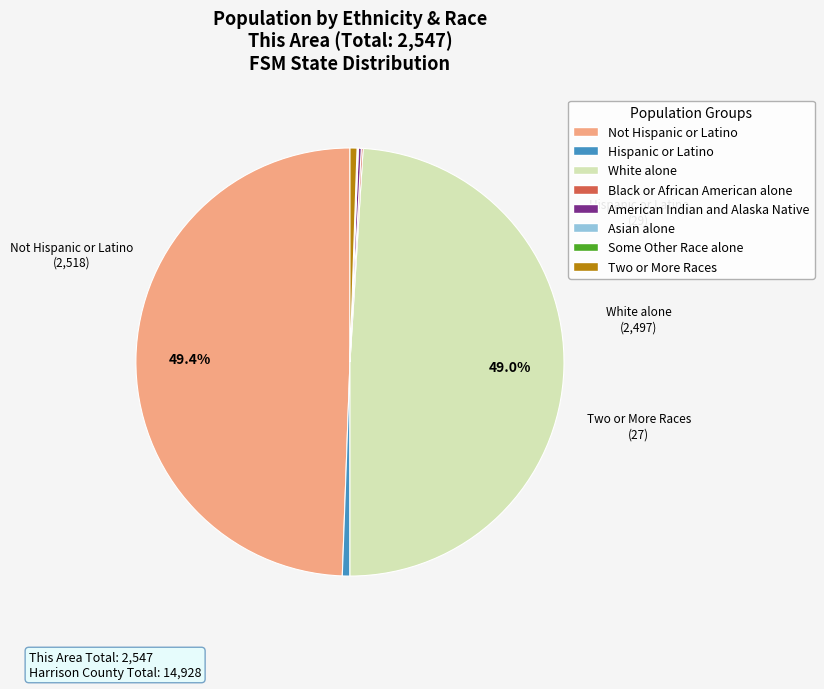

Do Not Hispanic or Latino and White alone together represent more than half of the pie?

Yes